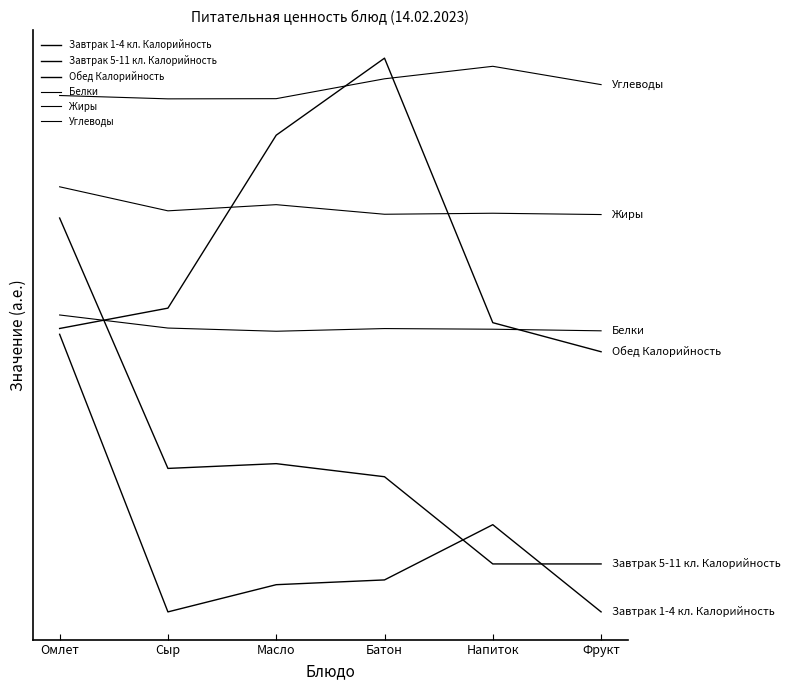

Is this an area chart (filled region under the line)?

No